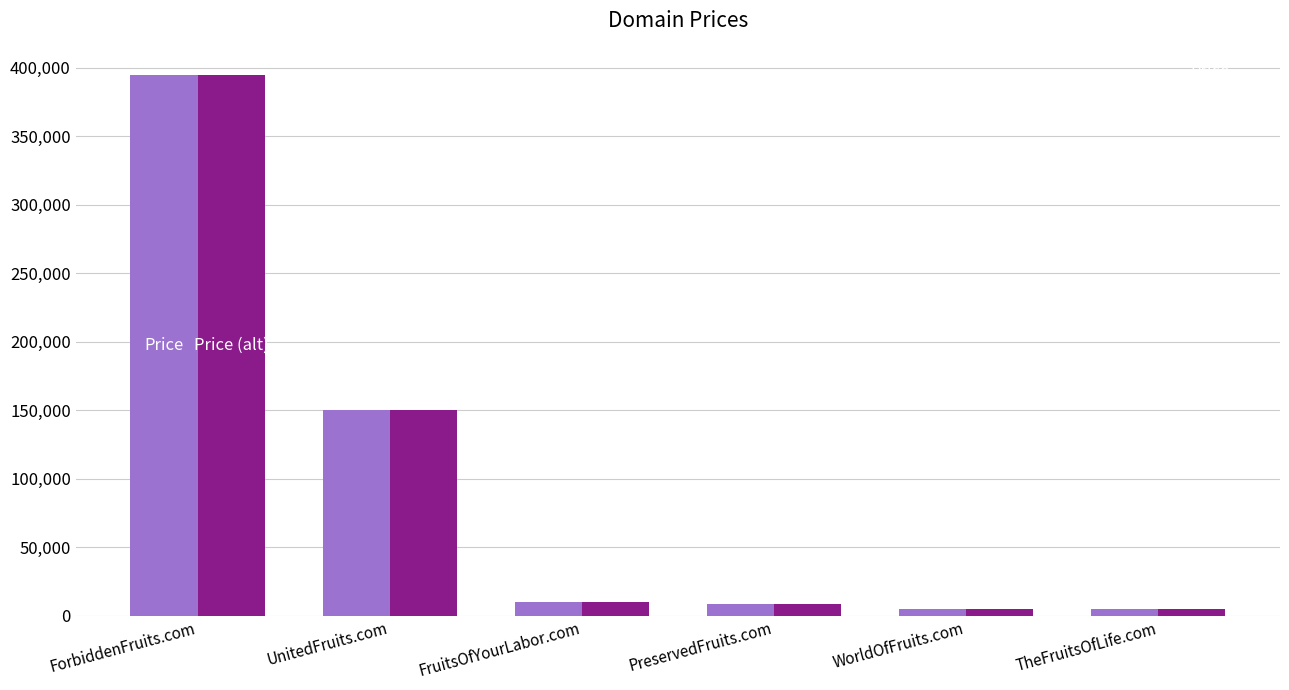

Where is Price (alt) nearest to the value 199888?

UnitedFruits.com